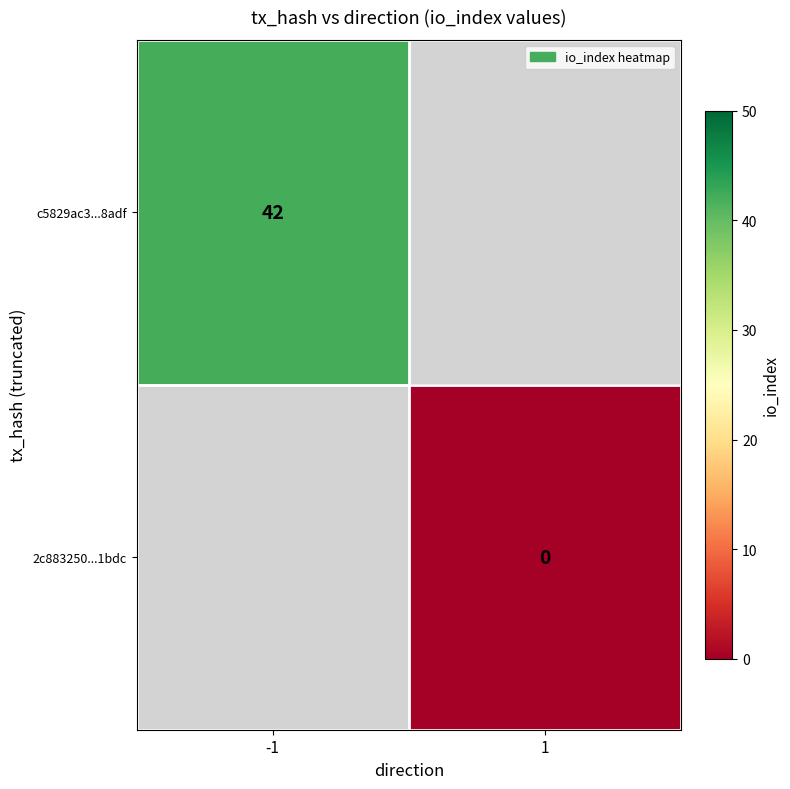

The value of c5829ac3...8adf at -1 is 42. True or false?

True